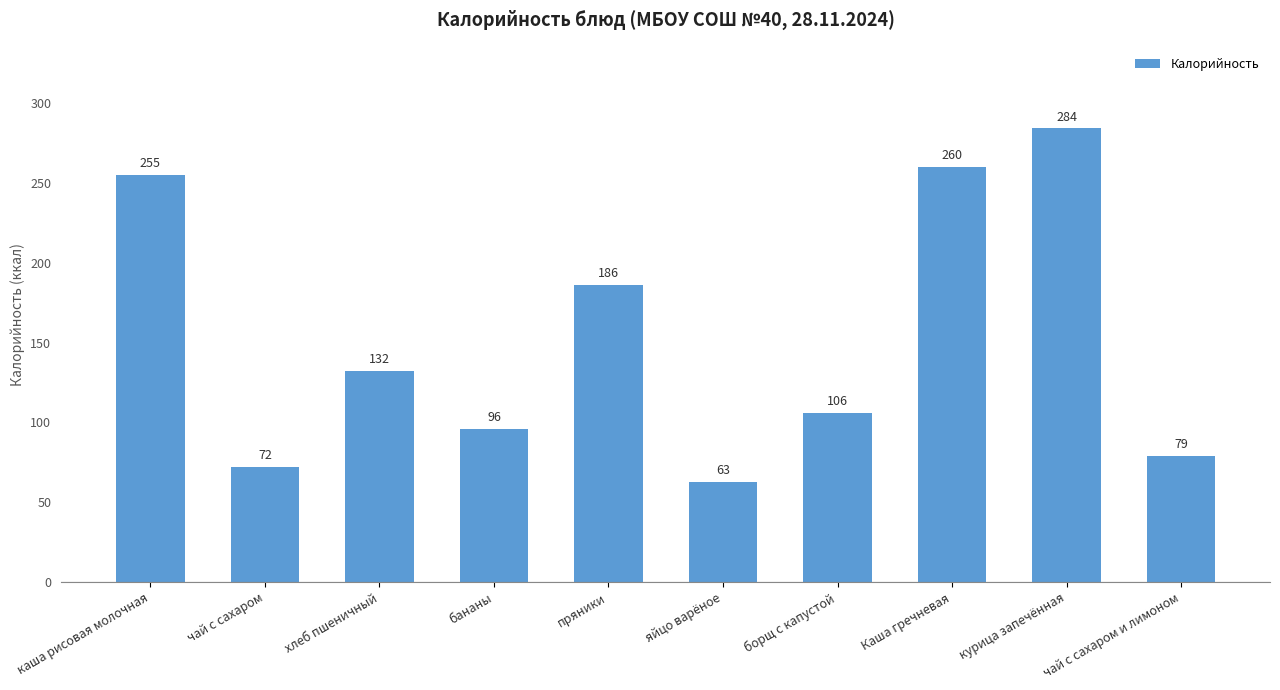

Are the bars grouped side by side (vs. stacked)?

No